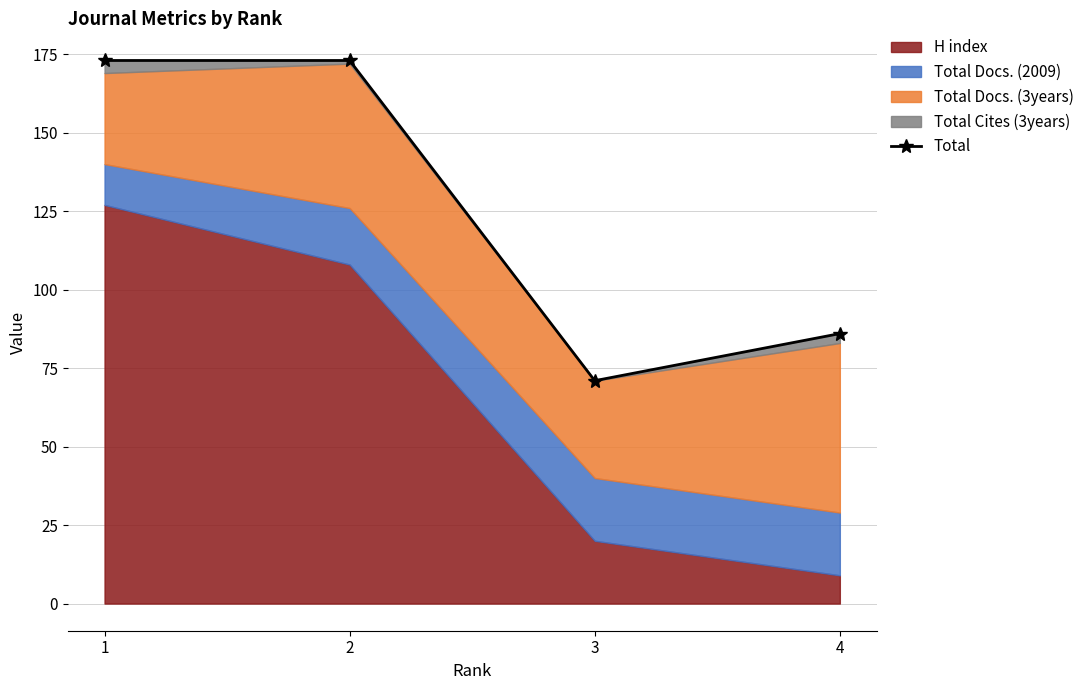

What value does the data have at 1?

173